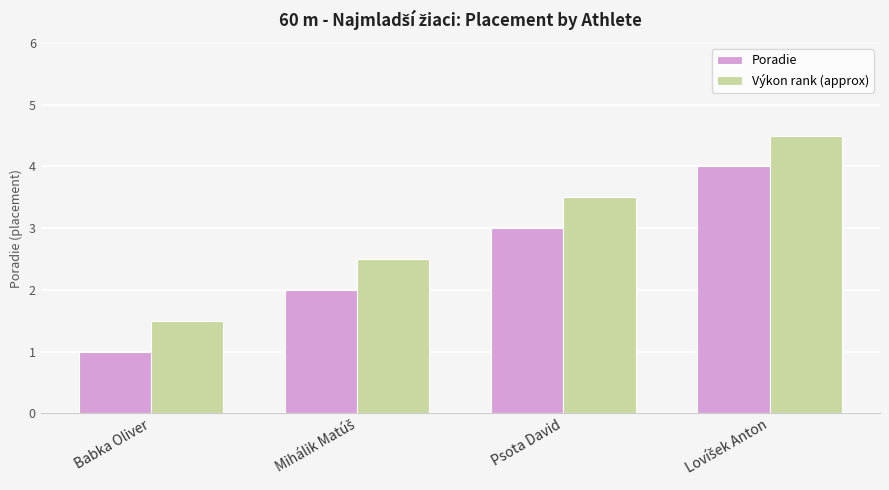

True or false: Výkon rank (approx) has a value of 3.5 at Psota David.

True